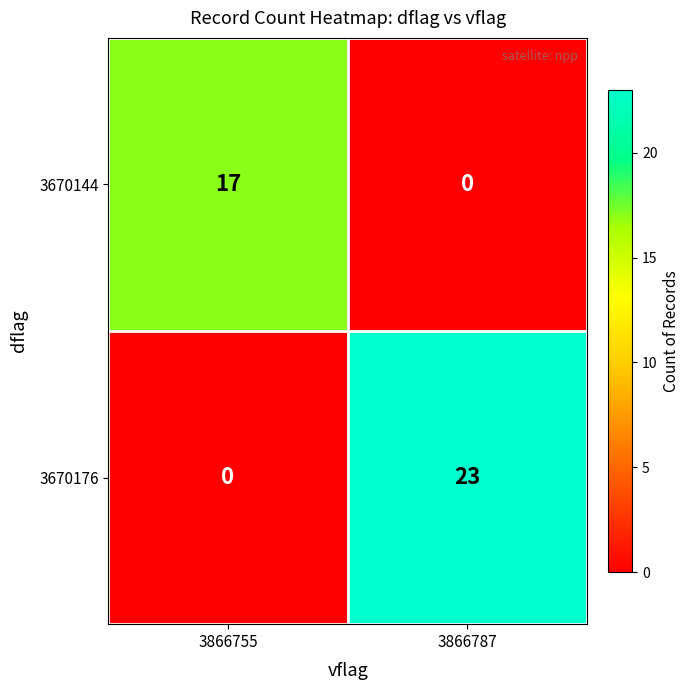

How many series are shown in this chart?

2